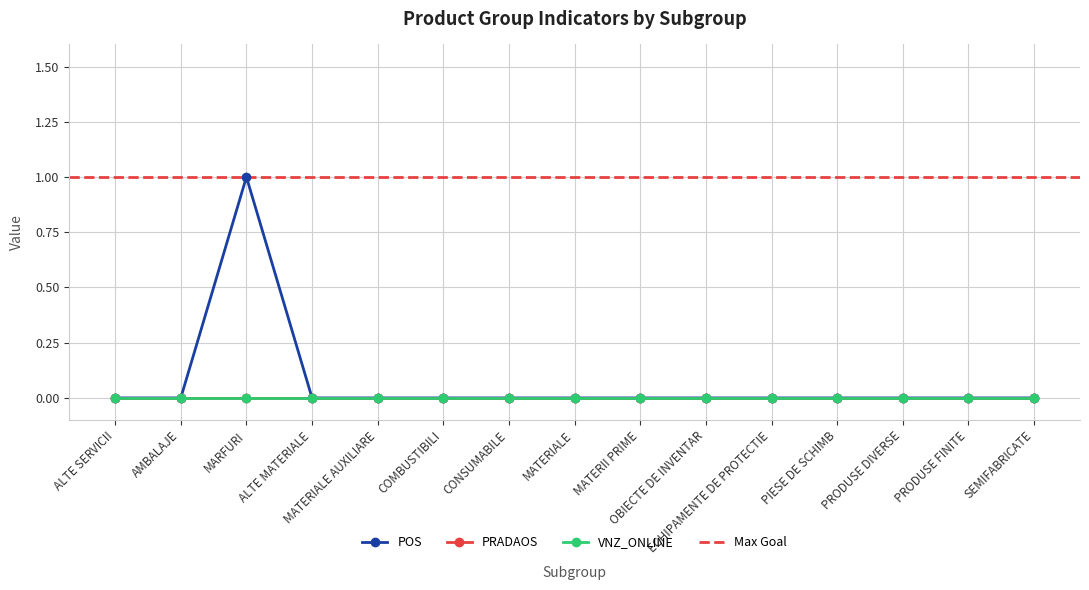

Which series has the widest spread of values?

POS